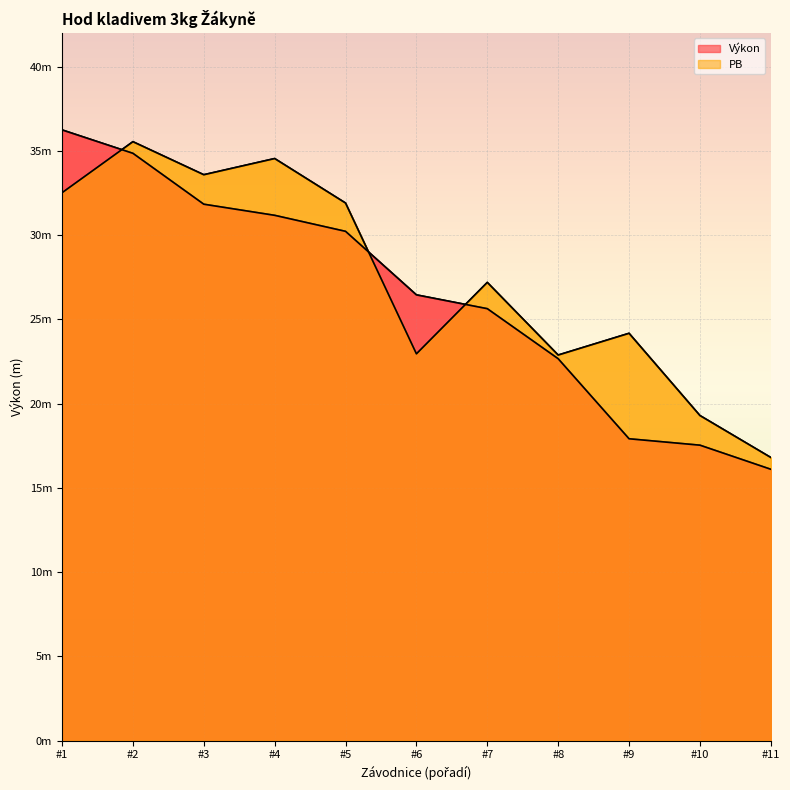

What is the minimum value shown in the chart?

16.1